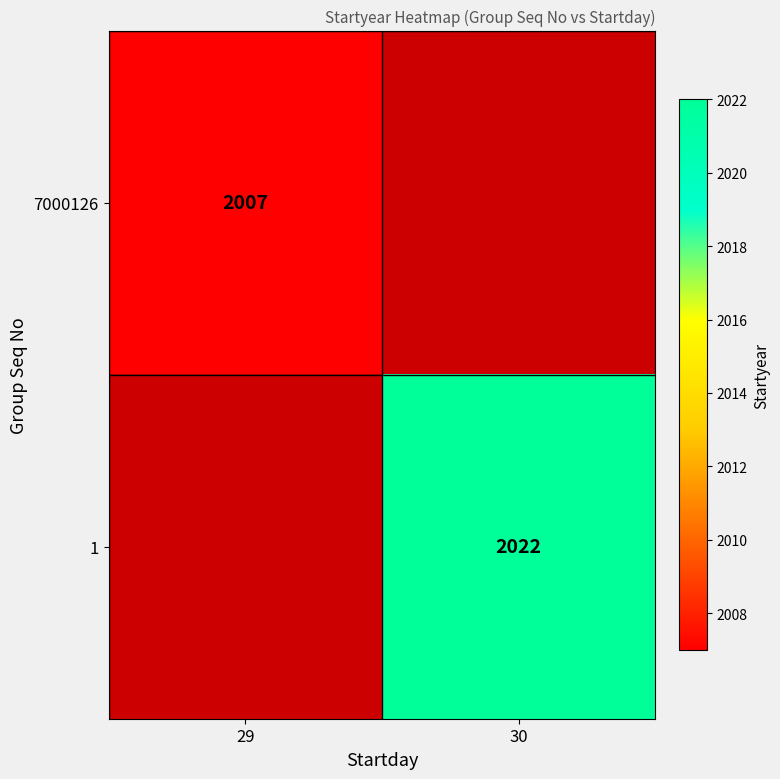

The 1 series shows 2970 at 30. True or false?

False